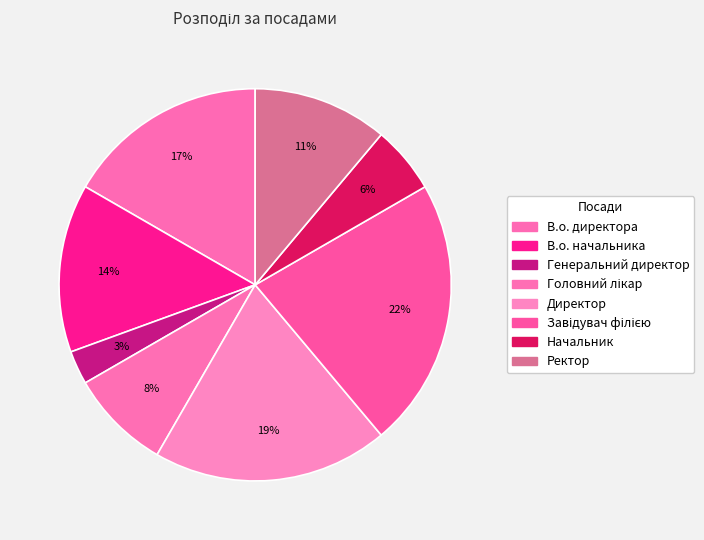

Count the number of slices in the pie.

8